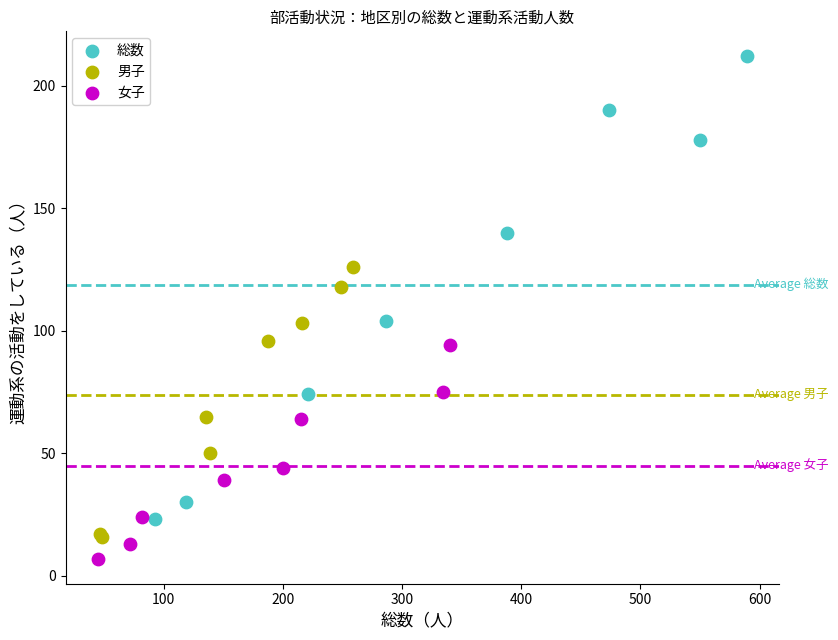

Which series has the largest Y range (max minus min)?

総数